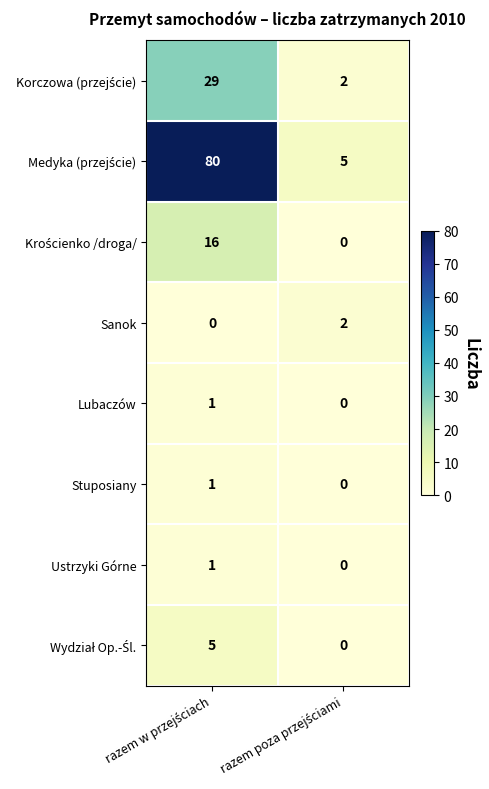

What is the greatest value displayed?

80